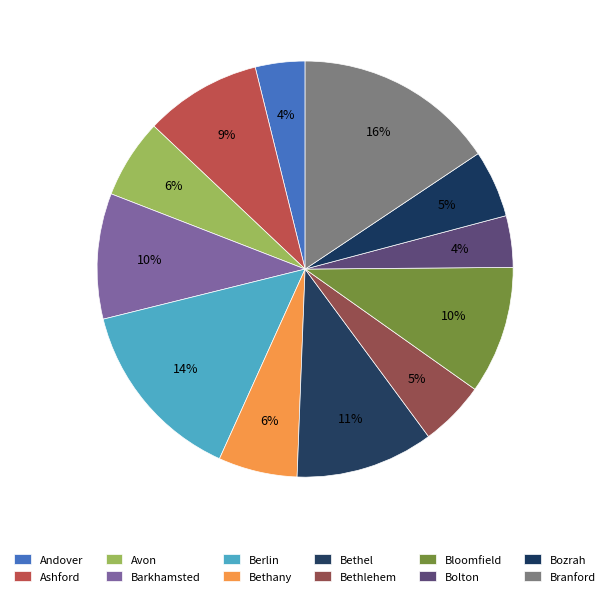

Does Bolton account for over 50% of the chart?

No